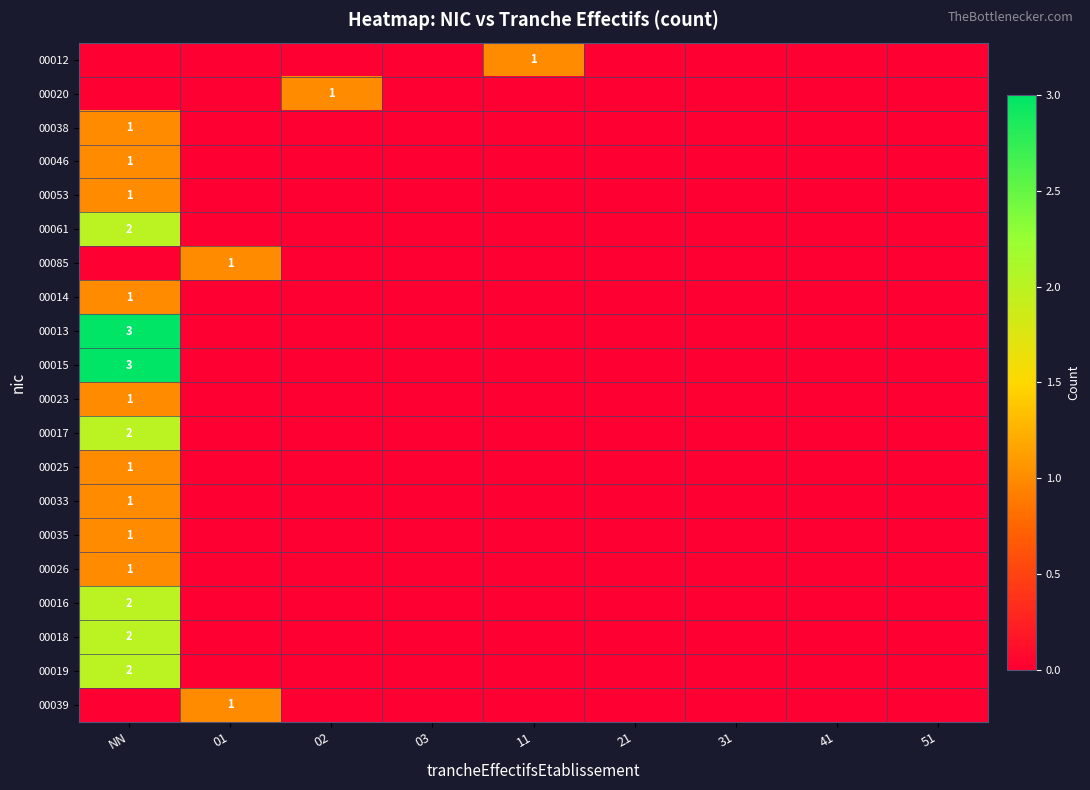

The value of 00085 at 01 is 1. True or false?

True